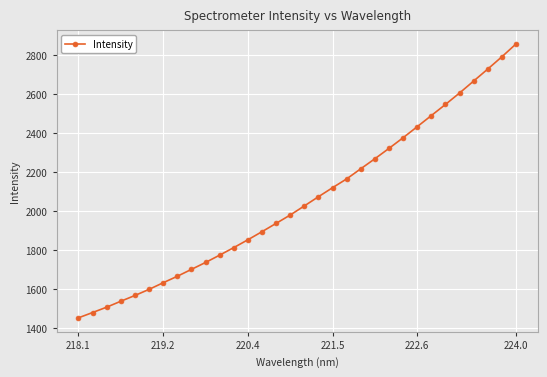

What is the value of the 20th point from the left?

2165.4